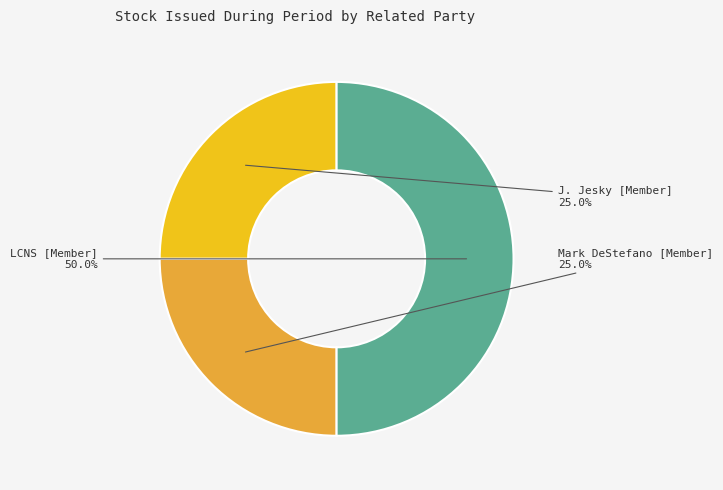

To the nearest percent, what portion does J. Jesky [Member] represent?

25%